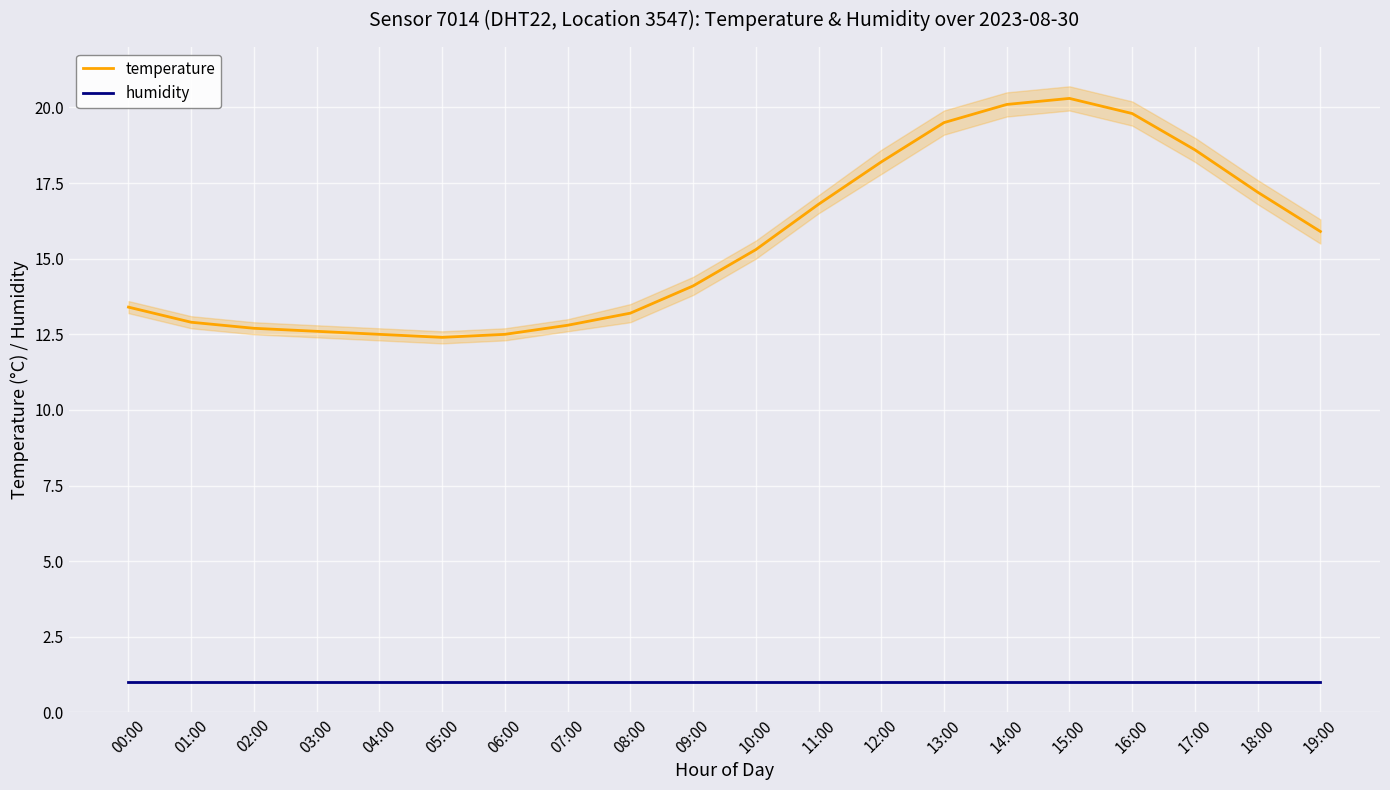

At which label does humidity reach its peak?

00:00